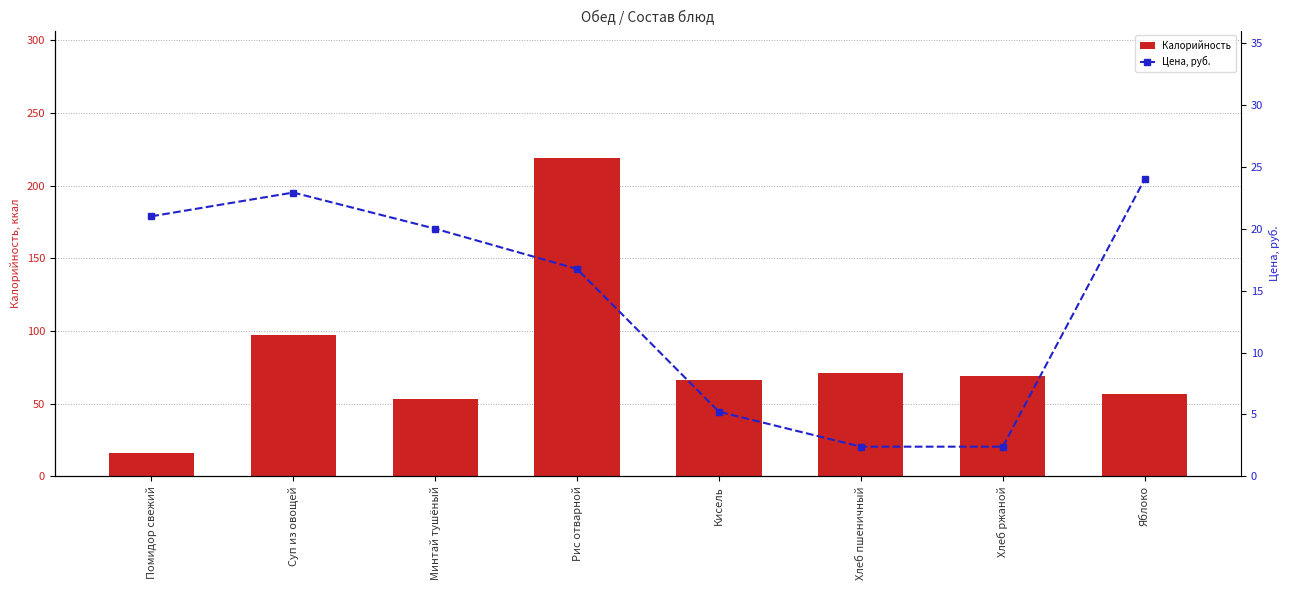

What is the sum of the Цена, руб. values at Кисель and Суп из овощей?

28.1